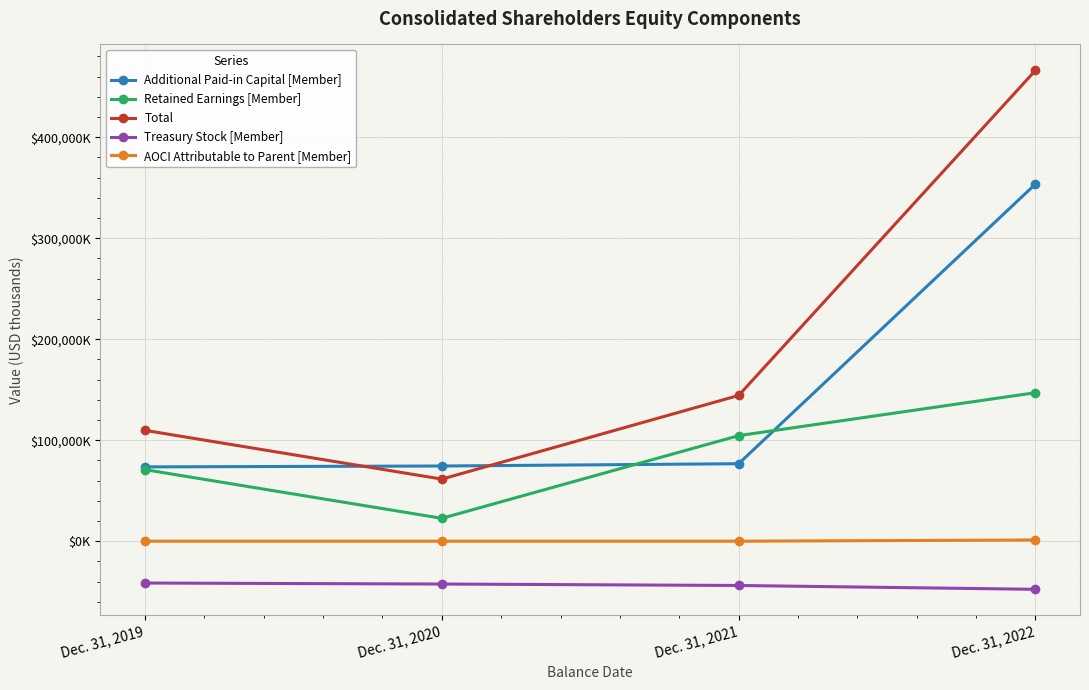

At which category does the chart reach its minimum across all series?

Dec. 31, 2022